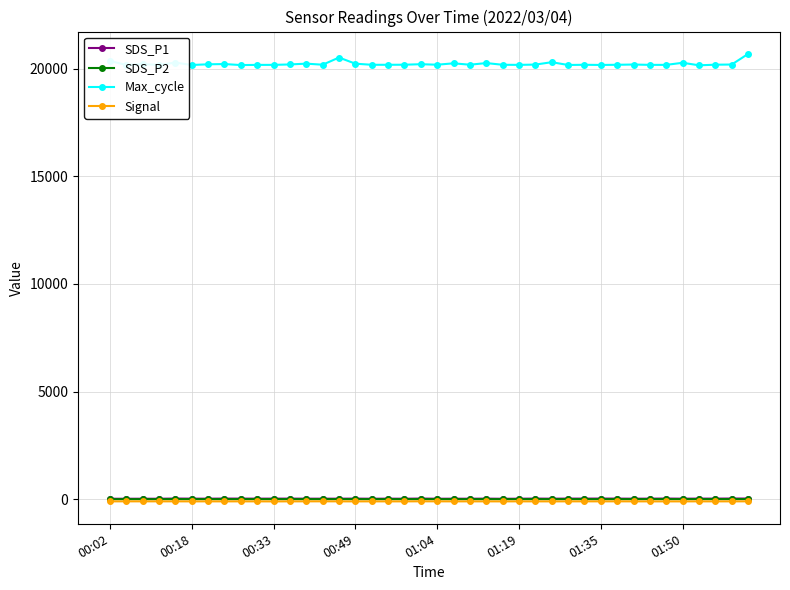

True or false: SDS_P1 and SDS_P2 cross at least once.

False